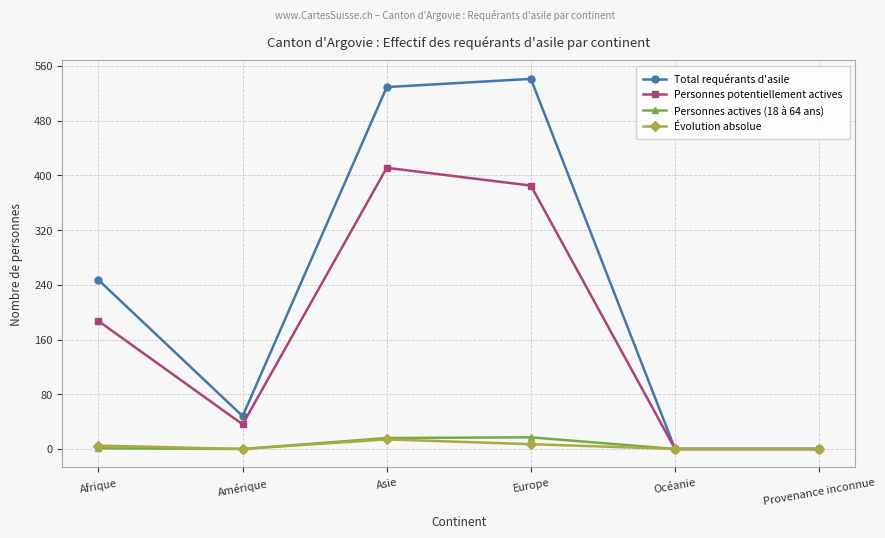

At which label does Total requérants d'asile reach its peak?

Europe